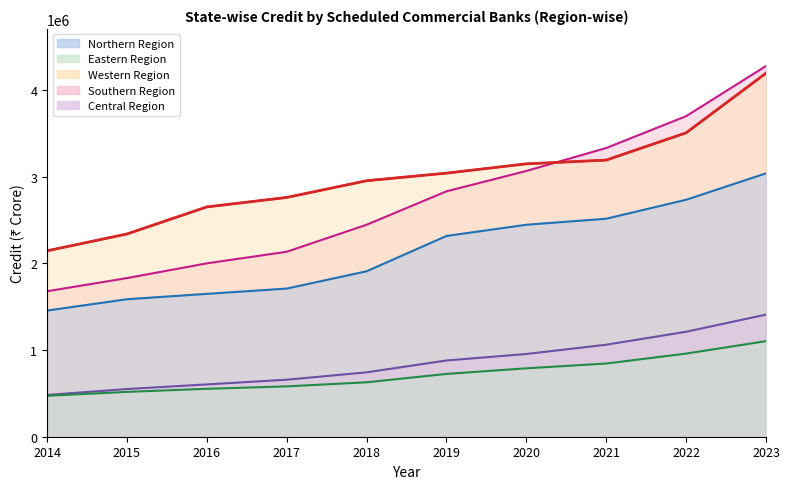

What is the value of the Western Region point at the 3rd from the left?

2652100